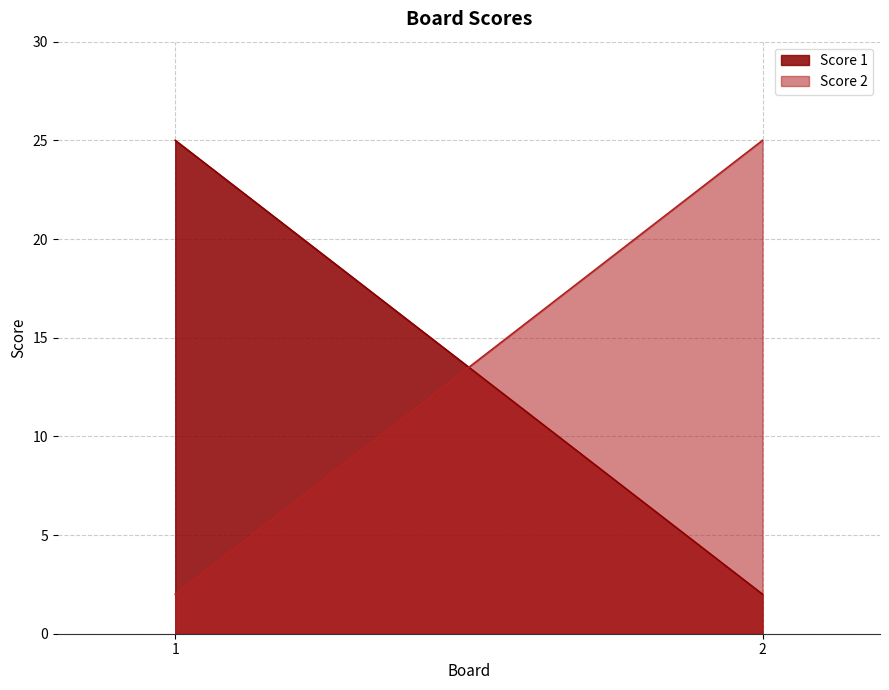

Does the chart have visible grid lines?

Yes